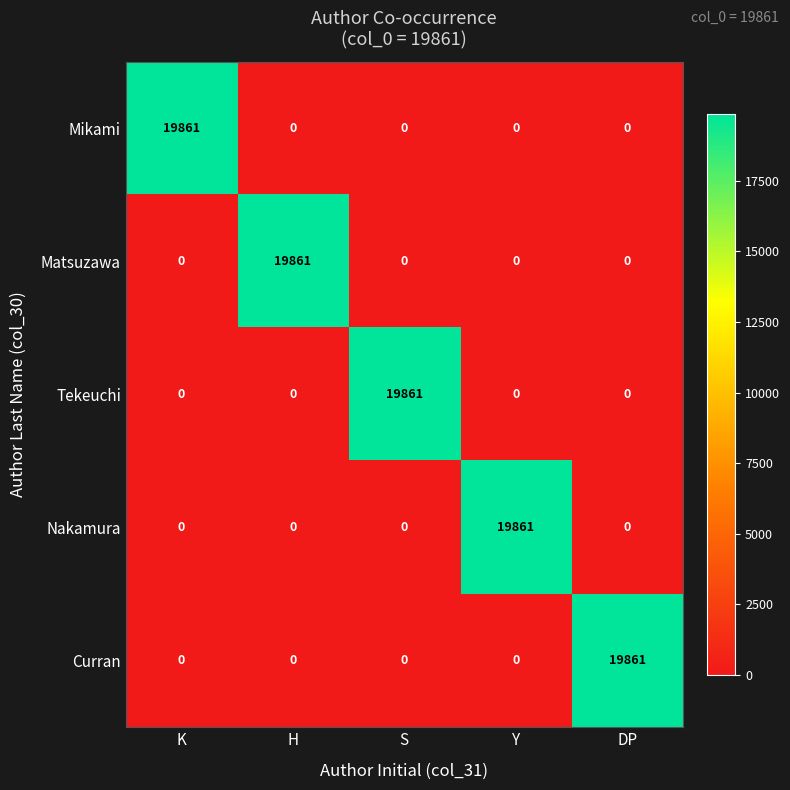

What is the spread (max minus min) of values at K?

19861